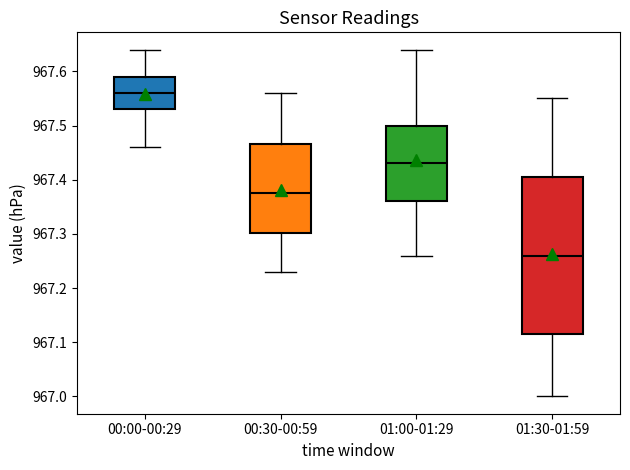

Reading left to right, read every box against the y-axis: the position of its median line, the range the box covers, and the ends of its whiskers. The values are not printed on the chart, so give them approximately, as read against the axis.

00:00-00:29: median 967.56, box 967.53 to 967.59, whiskers 967.46 to 967.64
00:30-00:59: median 967.38, box 967.30 to 967.47, whiskers 967.23 to 967.56
01:00-01:29: median 967.43, box 967.36 to 967.50, whiskers 967.26 to 967.64
01:30-01:59: median 967.26, box 967.12 to 967.41, whiskers 967.00 to 967.55